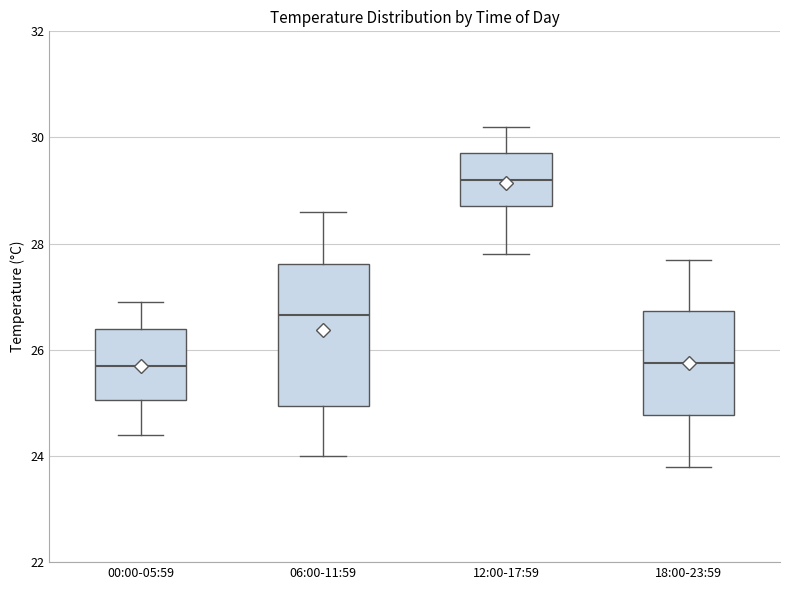

Where is the lower edge of the box for 18:00-23:59 on the y-axis? The values are not printed on the chart, so give them approximately, as read against the axis.

24.8